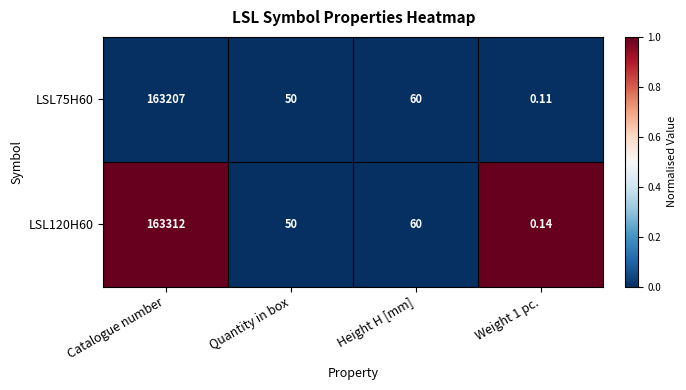

At which label is LSL75H60 closest to 81603?

Height H [mm]